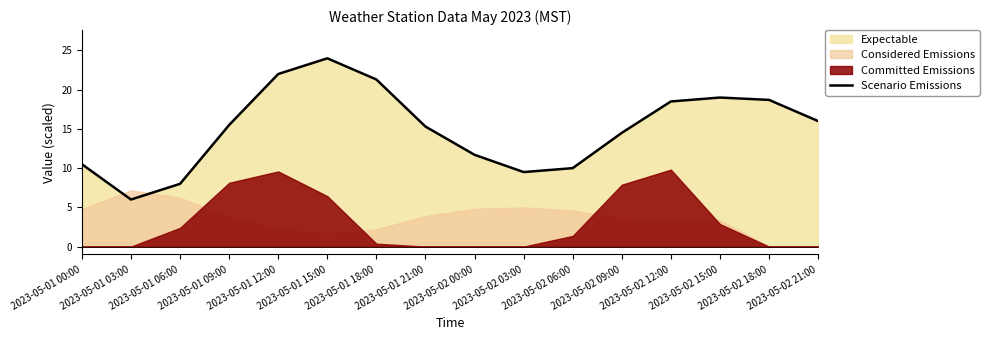

The chart shows a value of 16.8 at 2023-05-02 06:00. True or false?

False